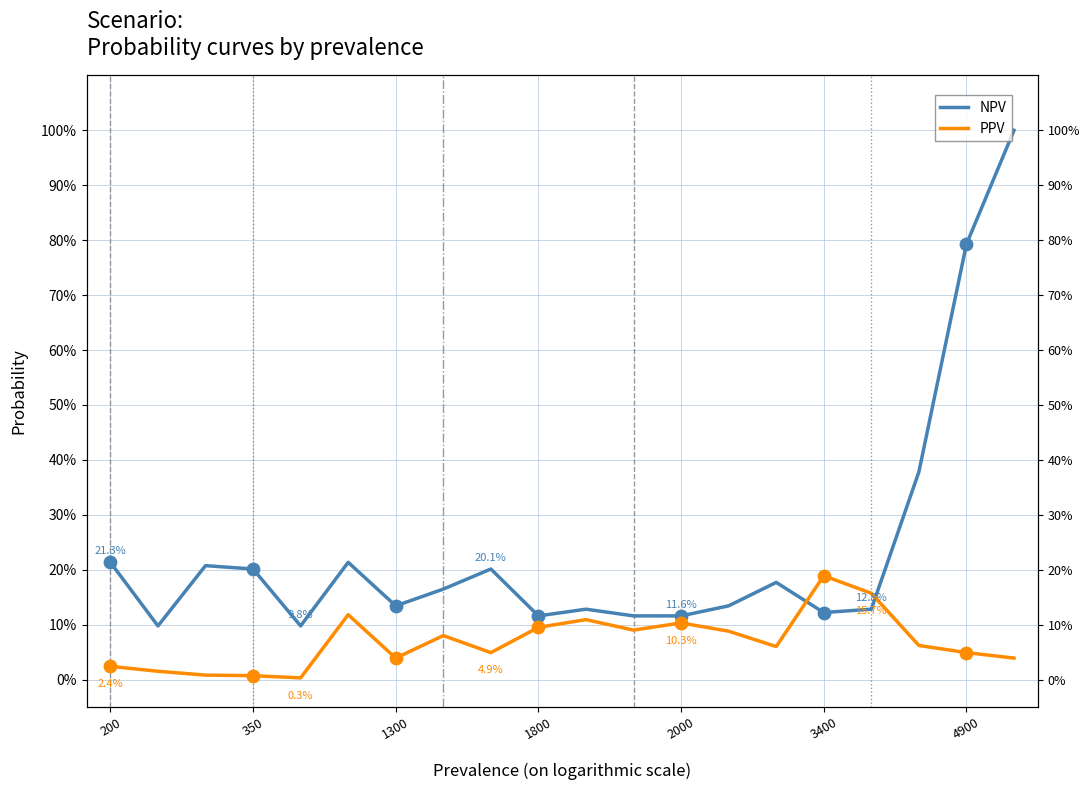

Which series reaches the minimum Y coordinate?

PPV